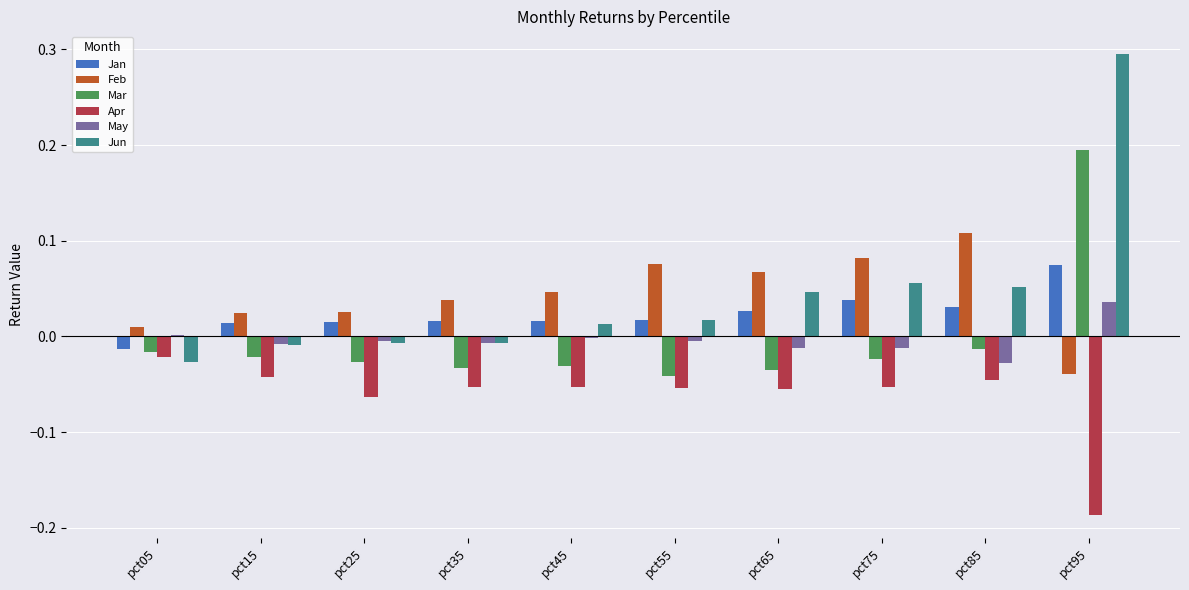

Is the value of Apr at pct55 greater than the value of May at pct55?

No